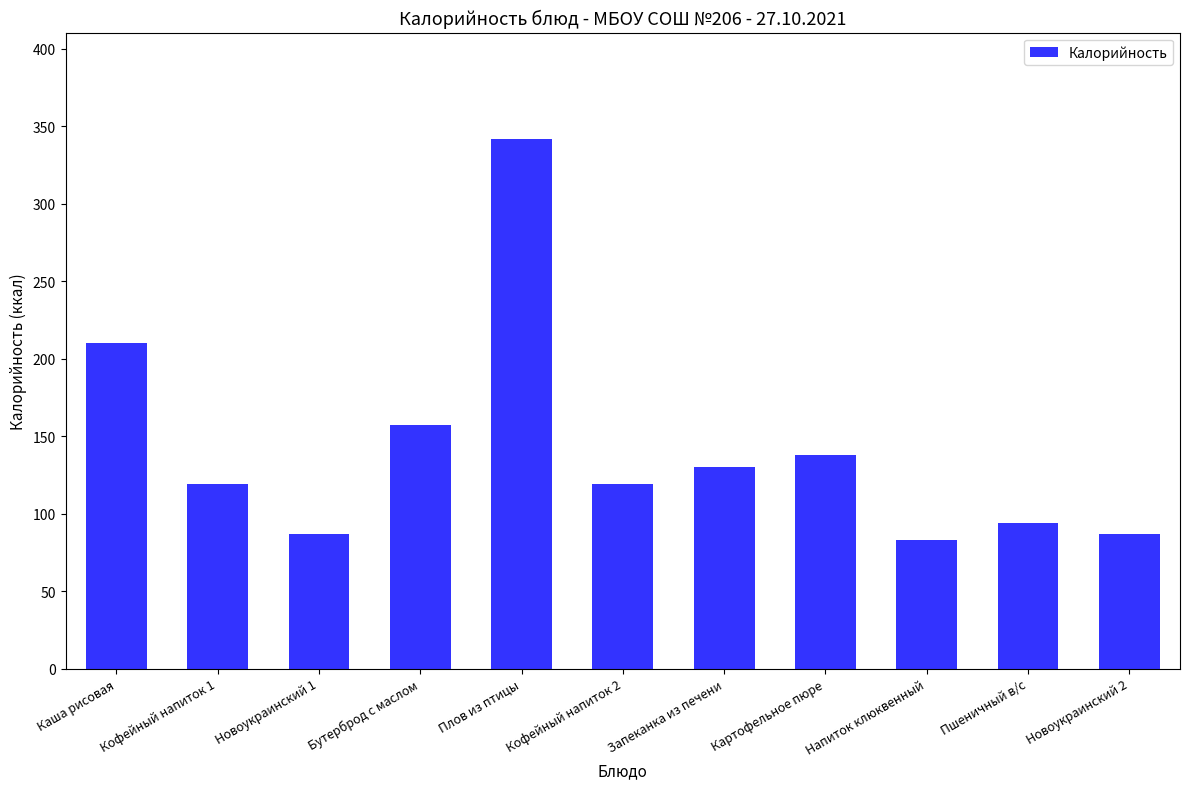

Which label corresponds to the smallest value in the chart?

Напиток клюквенный